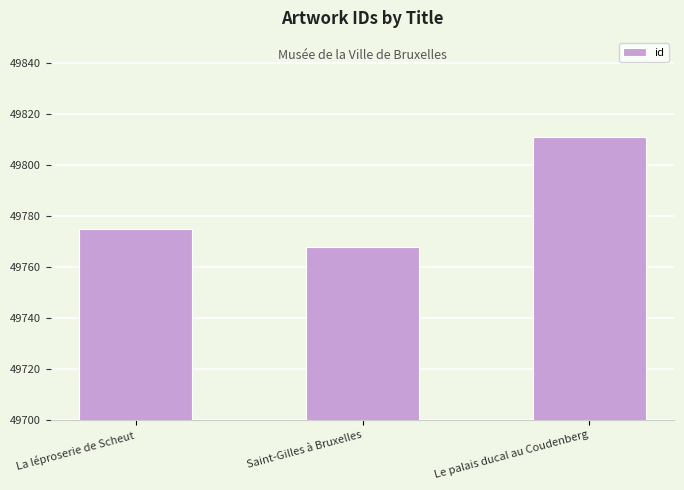

How many values are between 49768 and 49811?

3